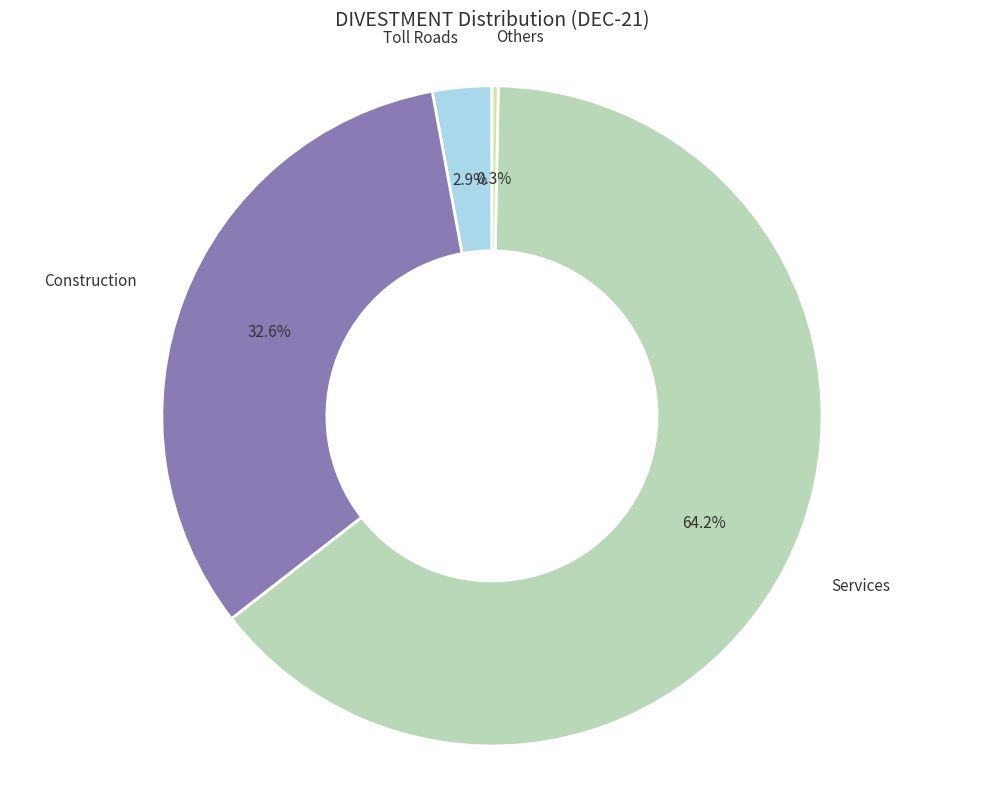

Is there any slice that represents more than half of the pie?

Yes